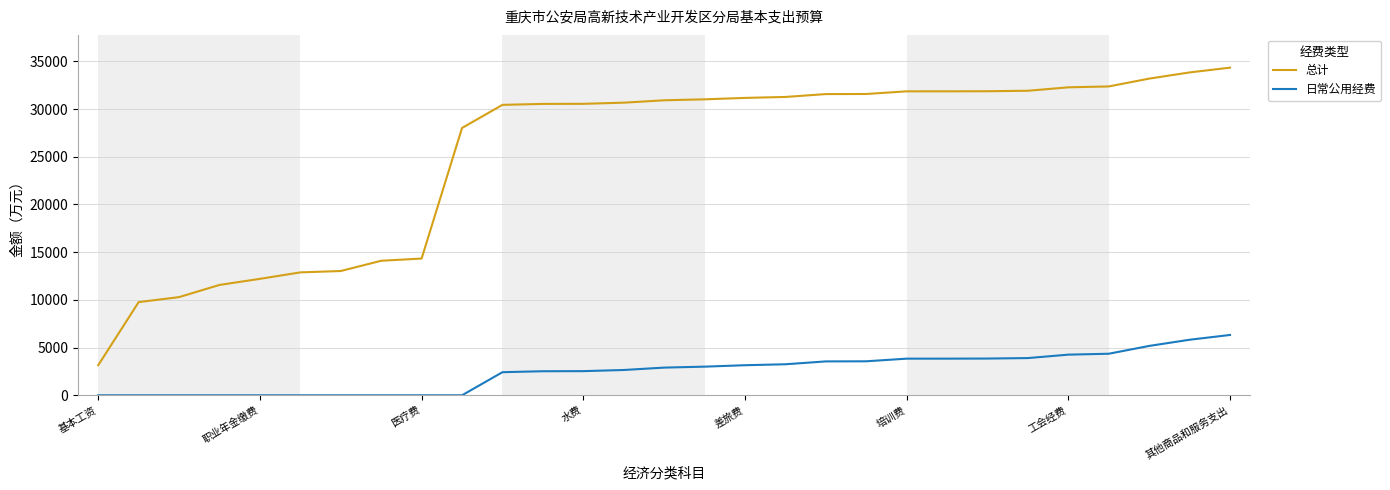

Does the chart display data point markers on the line(s)?

No